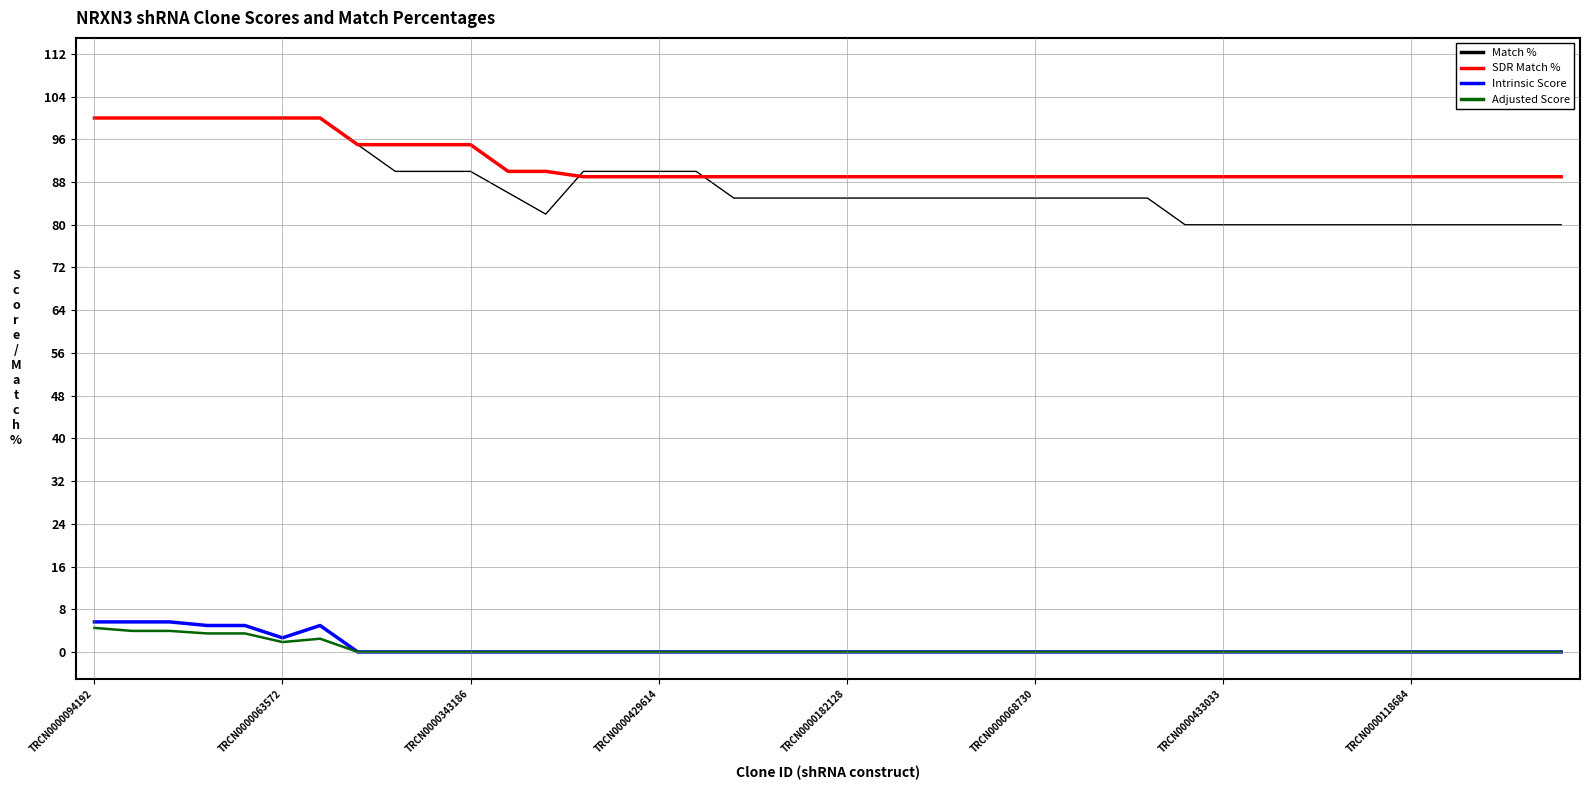

How many distinct data groups are displayed?

4